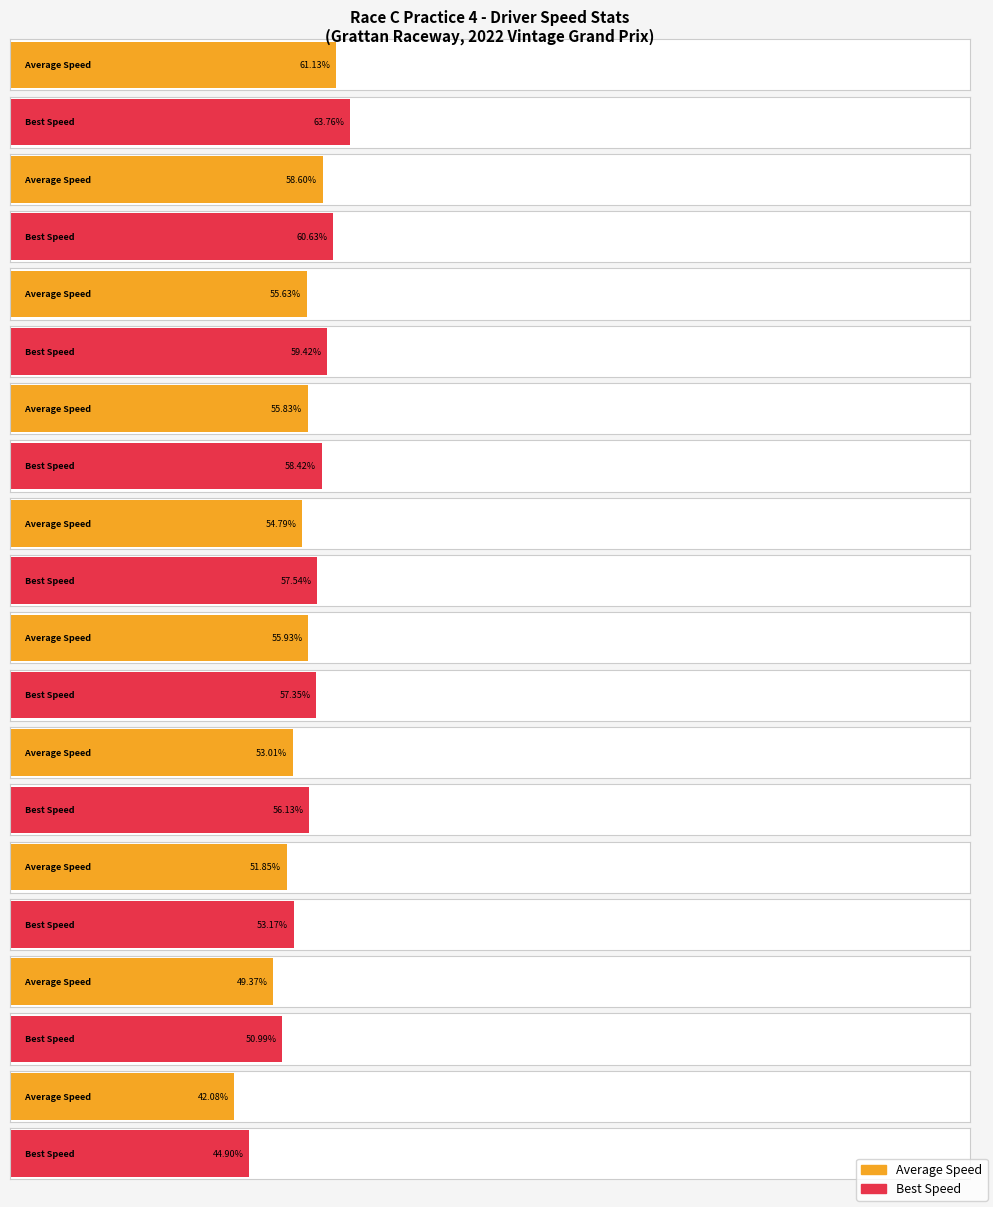

What is the highest value of the Best Speed series?

63.8